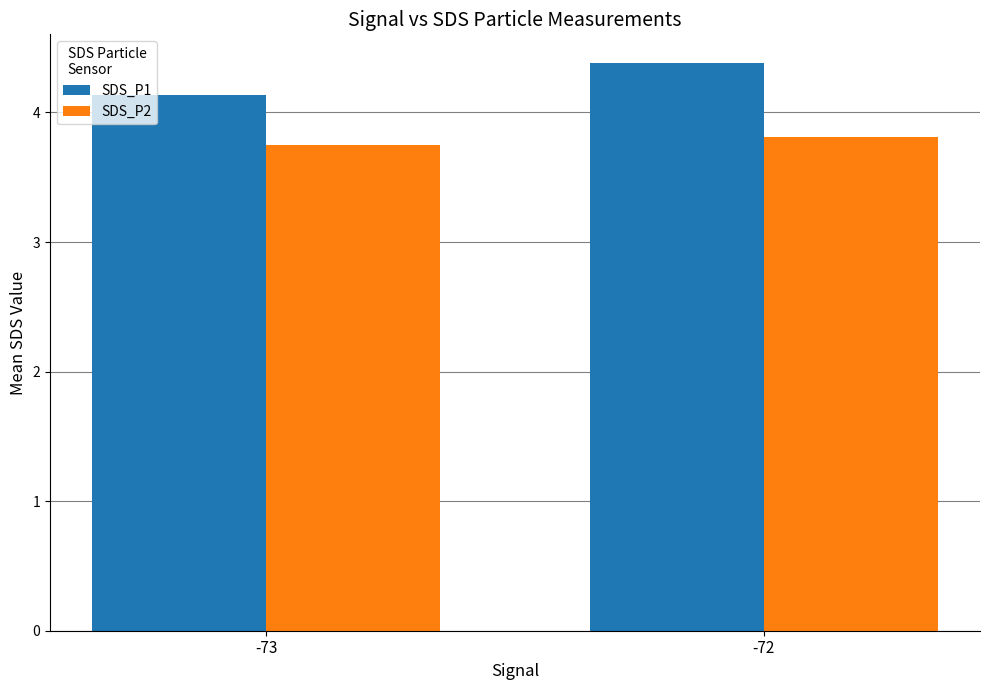

Which series has the largest total across all categories?

SDS_P1